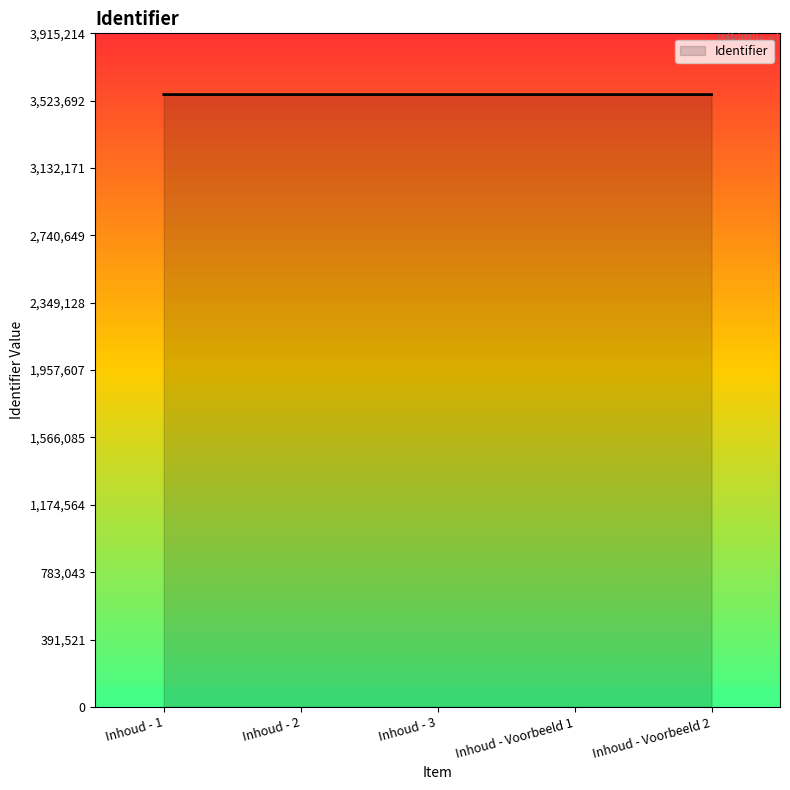

What is the ratio of the value at Inhoud - 2 to the value at Inhoud - Voorbeeld 2?

1.0